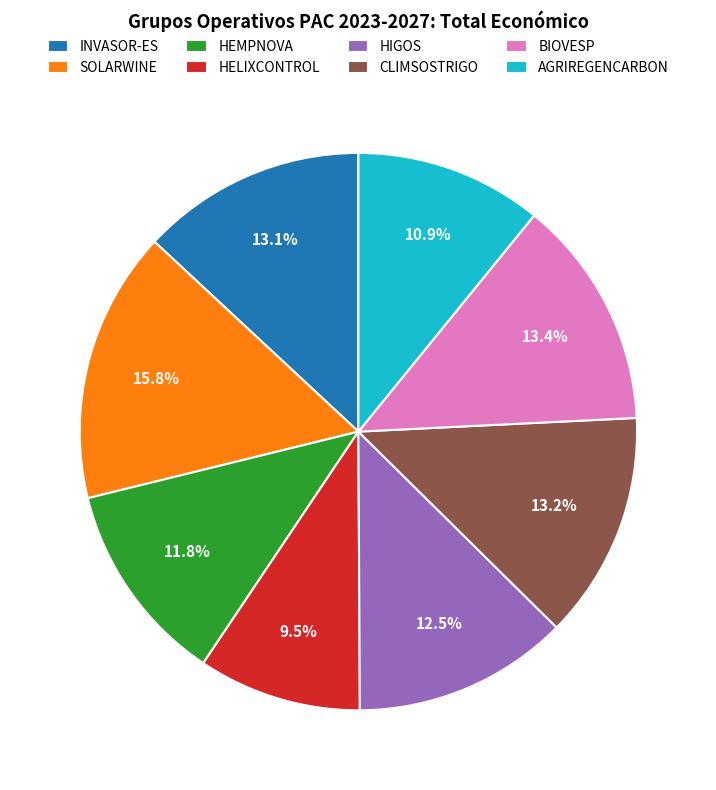

Count the number of slices in the pie.

8